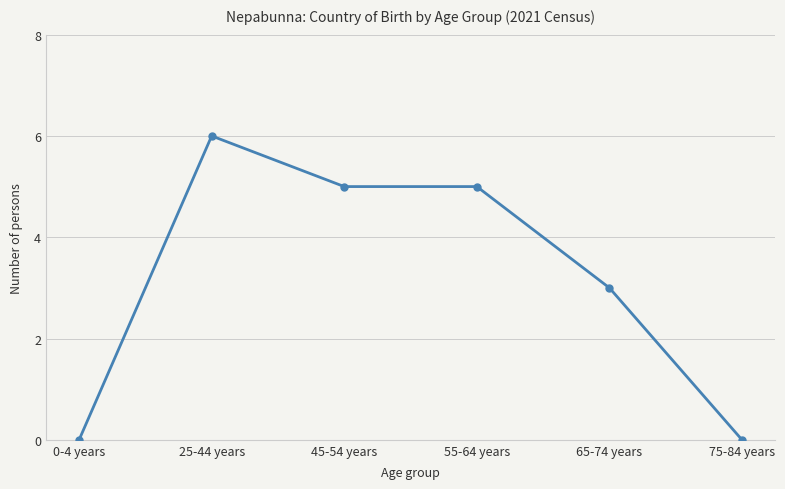

What value does the data have at 45-54 years?

5